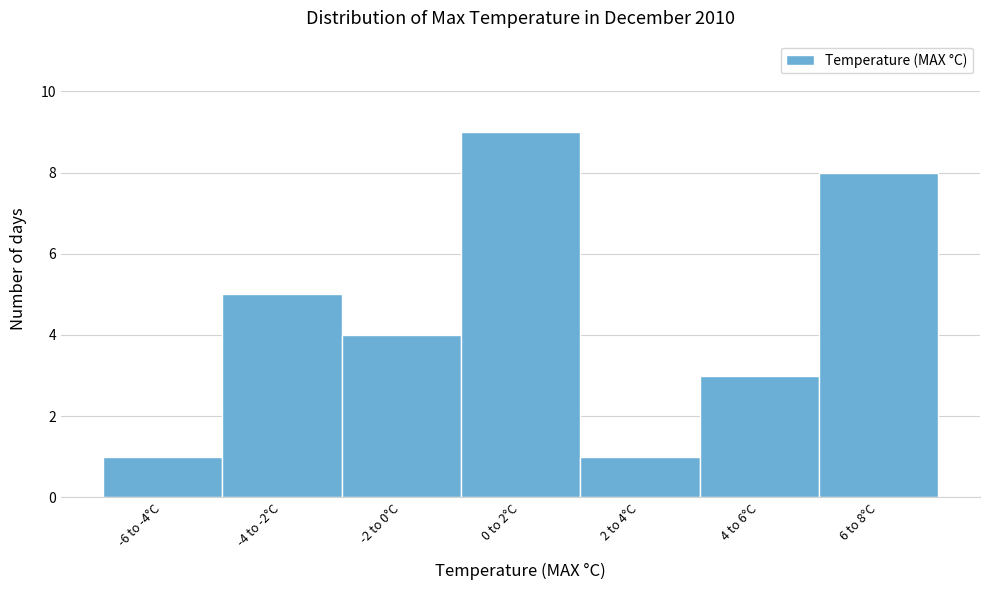

Reading right to left, extract all data points from this chart.

8	3	1	9	4	5	1